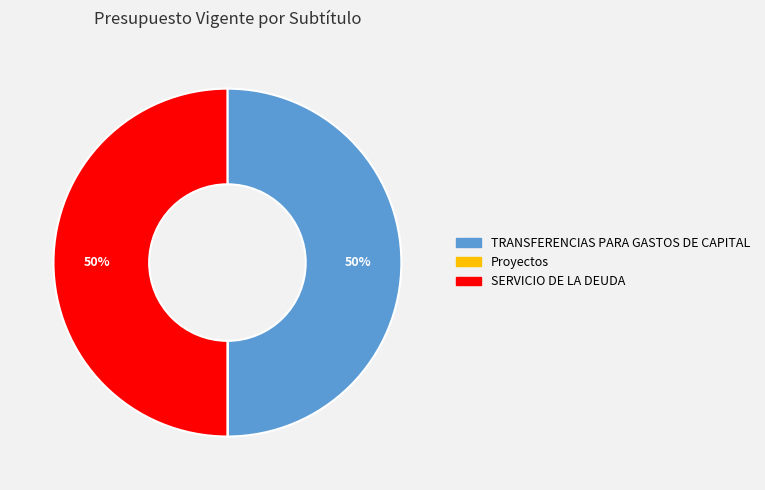

To the nearest percent, what is the difference between the largest and smallest slice percentages?

50%